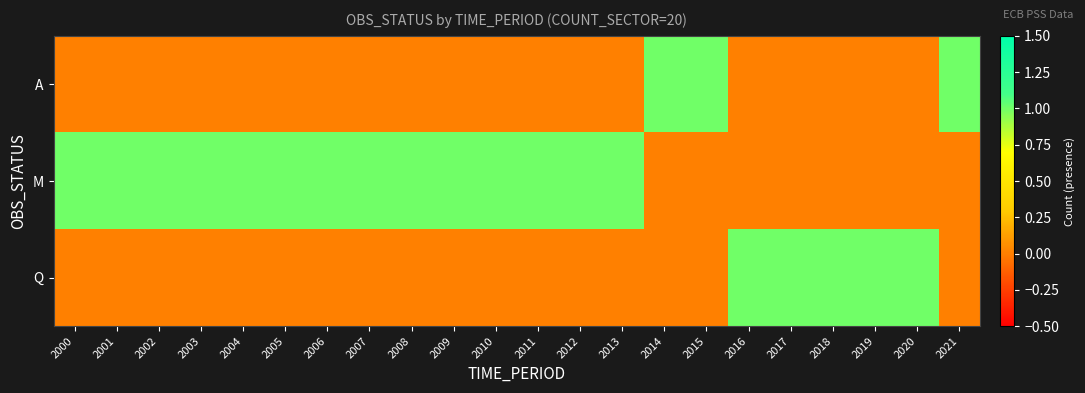

Count the number of categories in the chart.

22